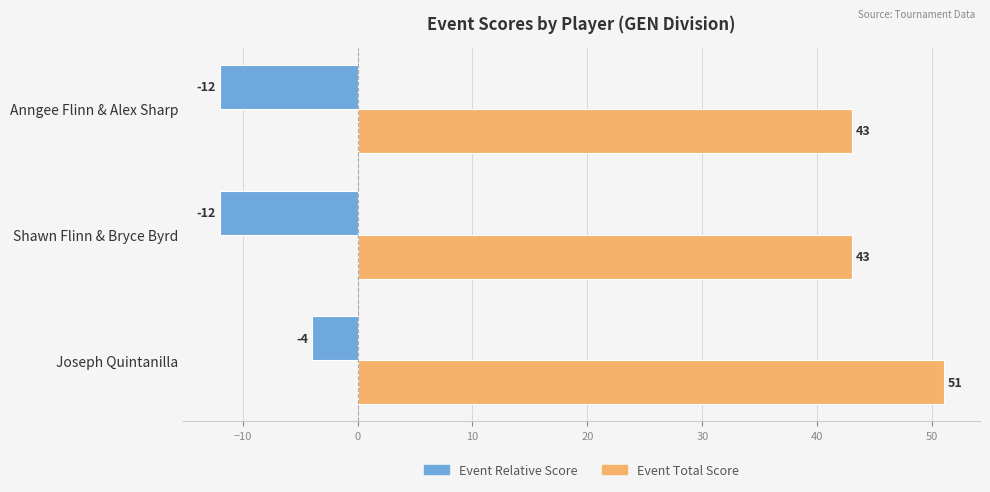

What is the sum of the Event Relative Score values at Anngee Flinn & Alex Sharp and Joseph Quintanilla?

-16